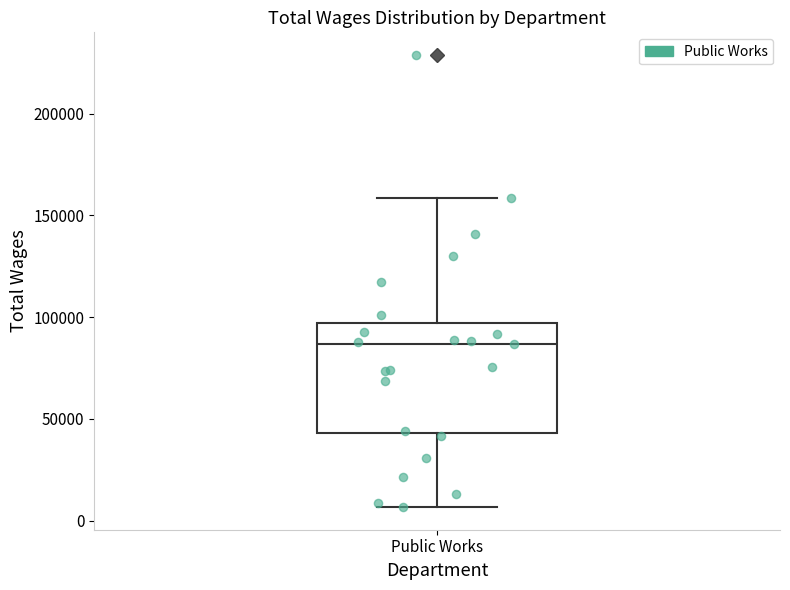

Where is the lower edge of the box for Public Works on the y-axis? The values are not printed on the chart, so give them approximately, as read against the axis.

45000